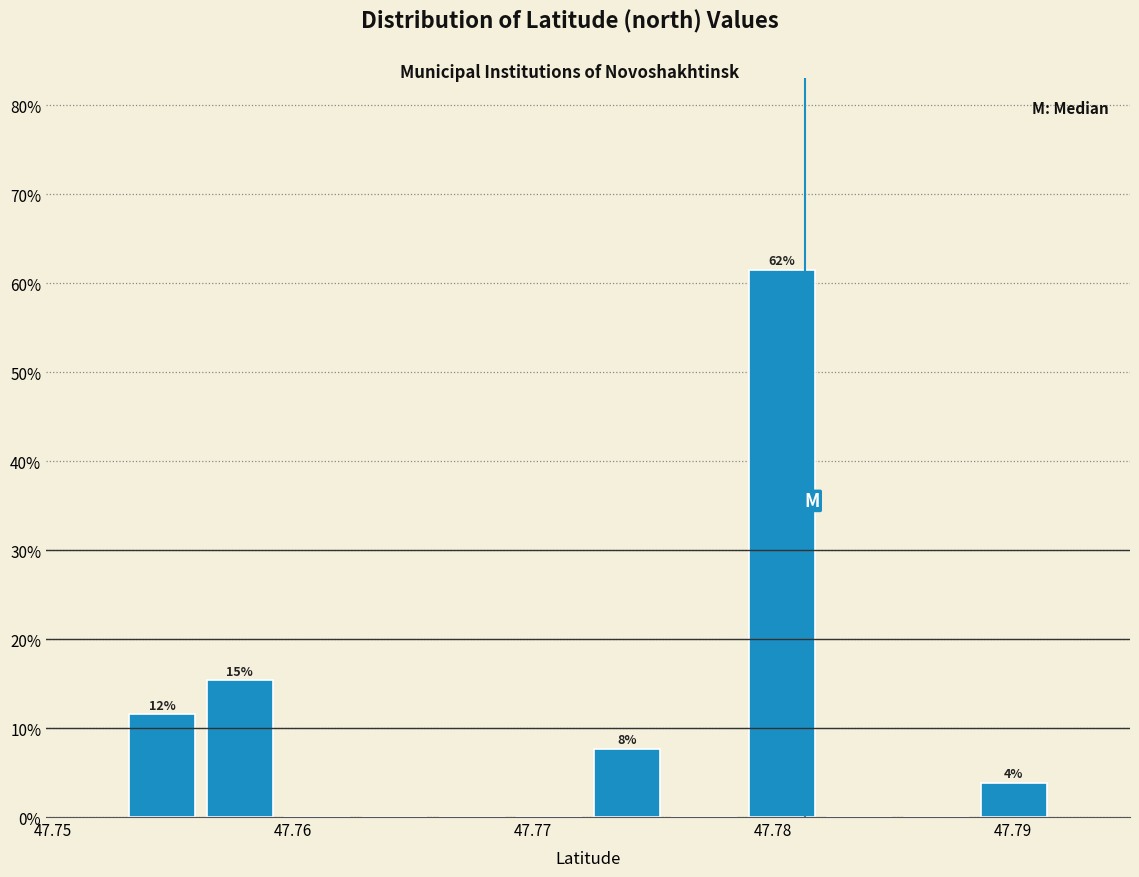

Read against the x-axis, roughly where is the centre of the tallest bar?

47.780